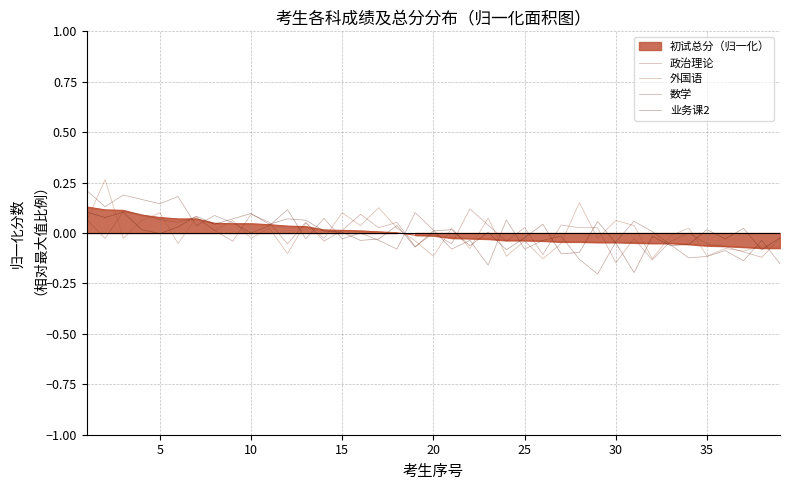

Which series ends up on top after the final intersection of 外国语 and 政治理论?

政治理论